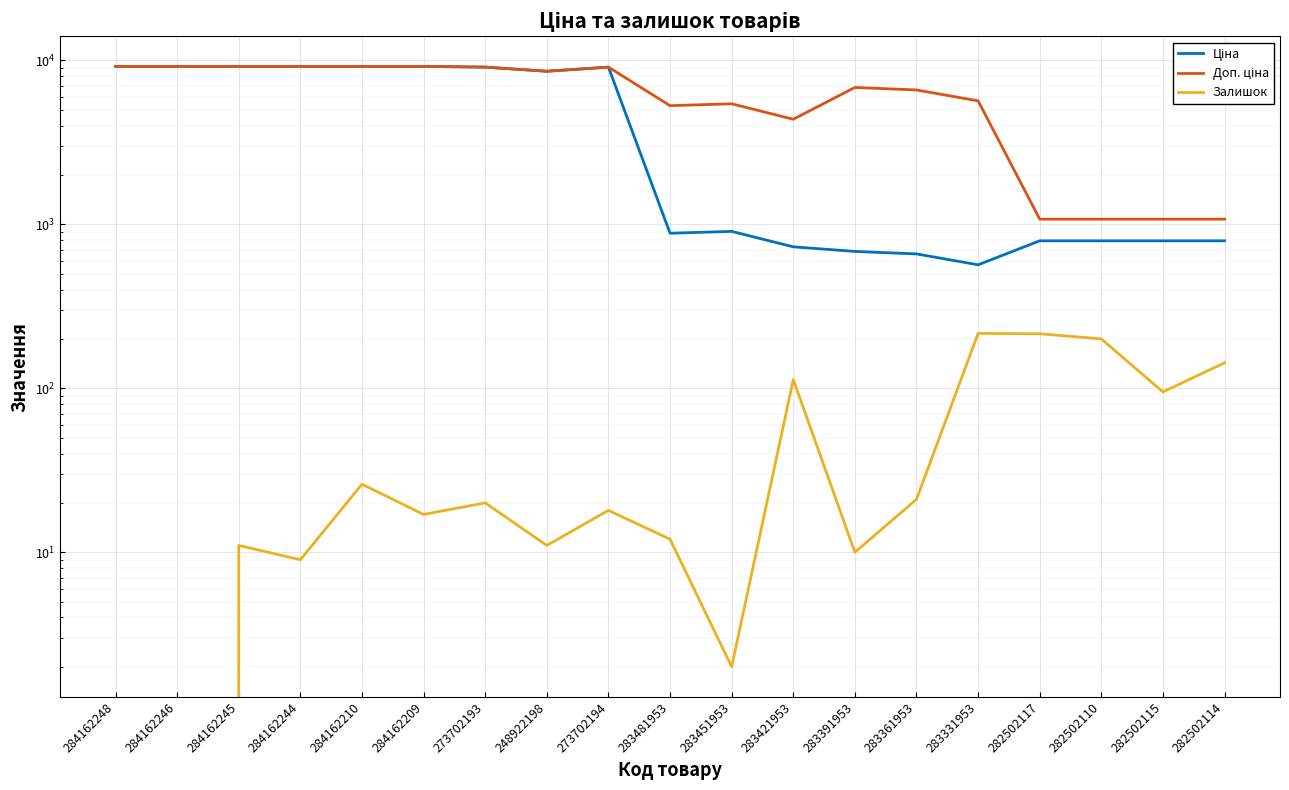

What value does the Доп. ціна series have at 284162248?

9185.1